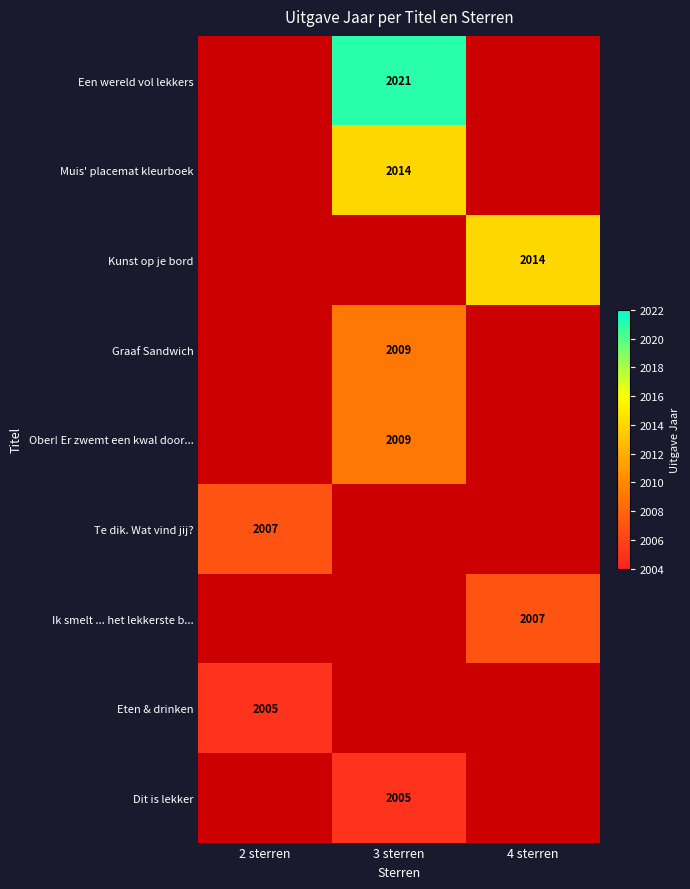

The value of Ober! Er zwemt een kwal door... at 3 sterren is 2674. True or false?

False